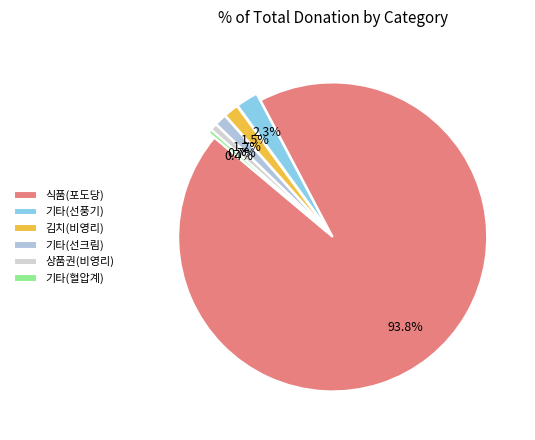

Is it true that 상품권(비영리) is 1% of the pie?

True